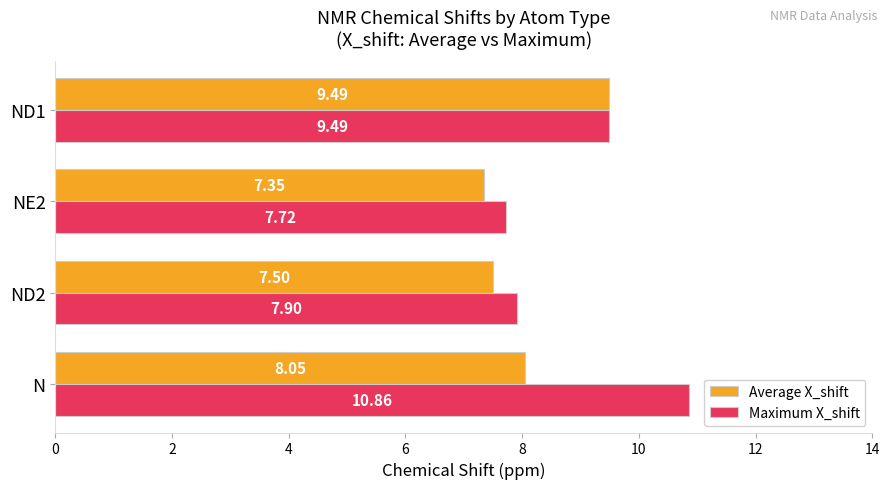

Which series has the largest total across all categories?

Maximum X_shift